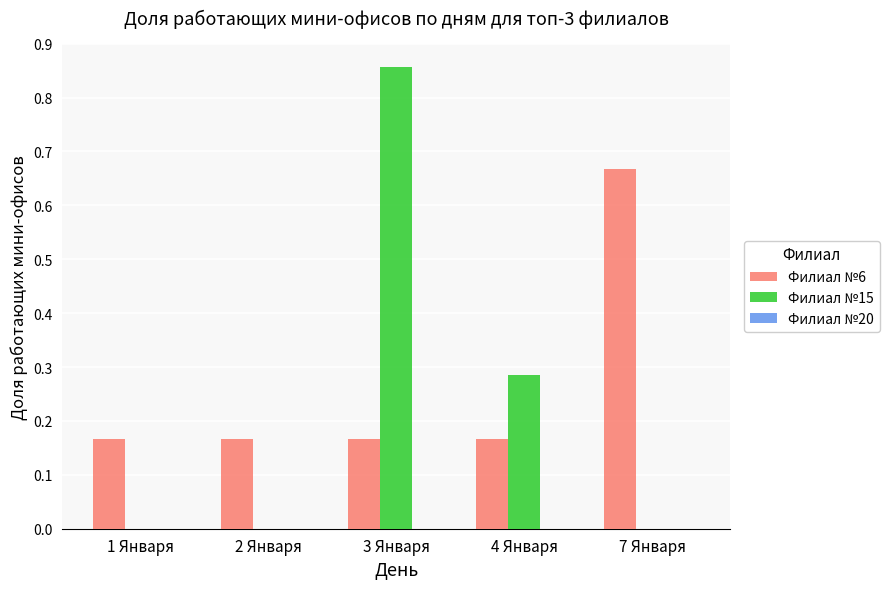

What is the sum of the Филиал №6 values at 7 Января and 4 Января?

0.8